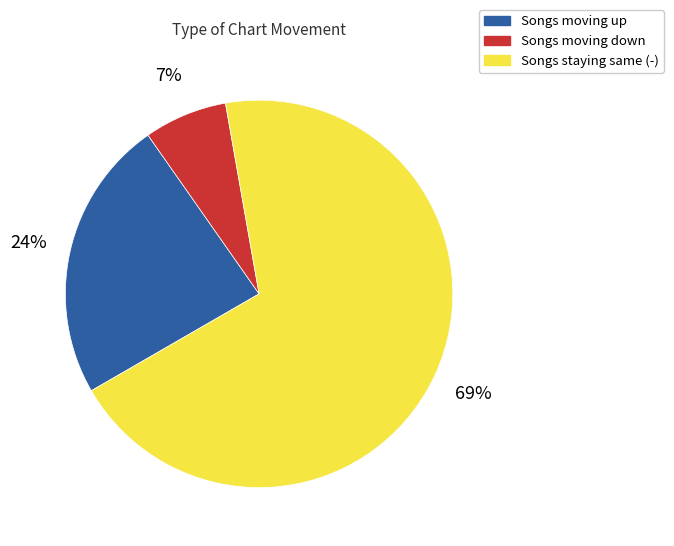

Between Songs staying same (-) and Songs moving down, which is larger?

Songs staying same (-)